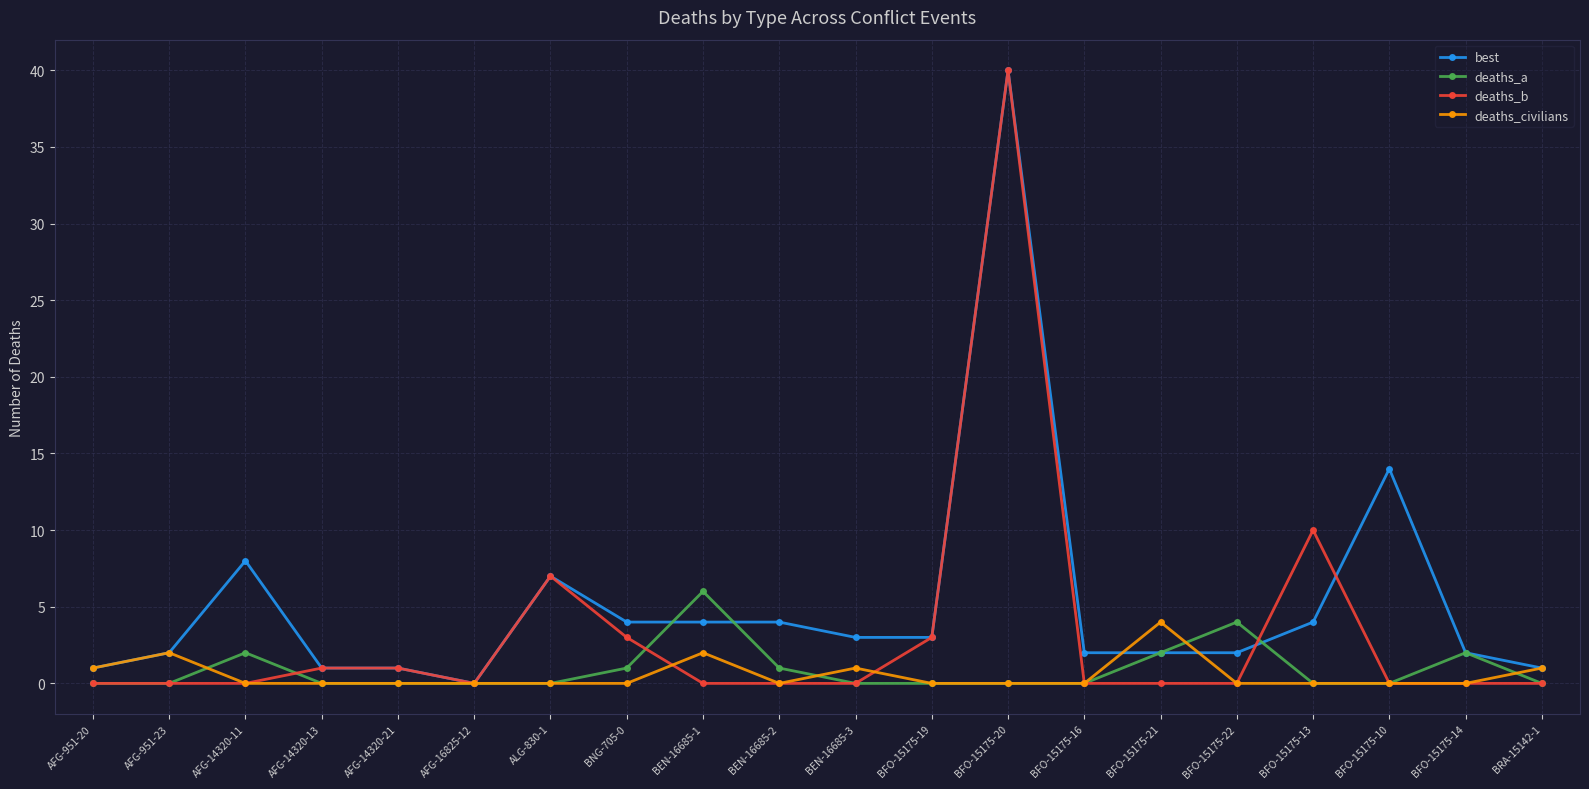

What is the sum of the best values at BEN-16685-3 and AFG-14320-13?

4